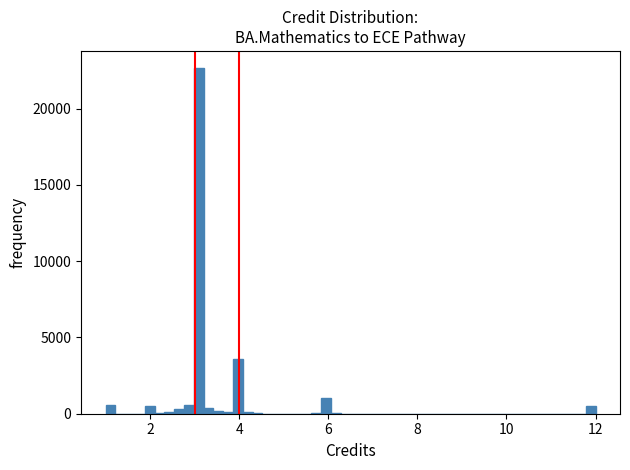

Around what value on the x-axis is the tallest bar? Give the approximate position of its centre, as read against the axis.

3.0